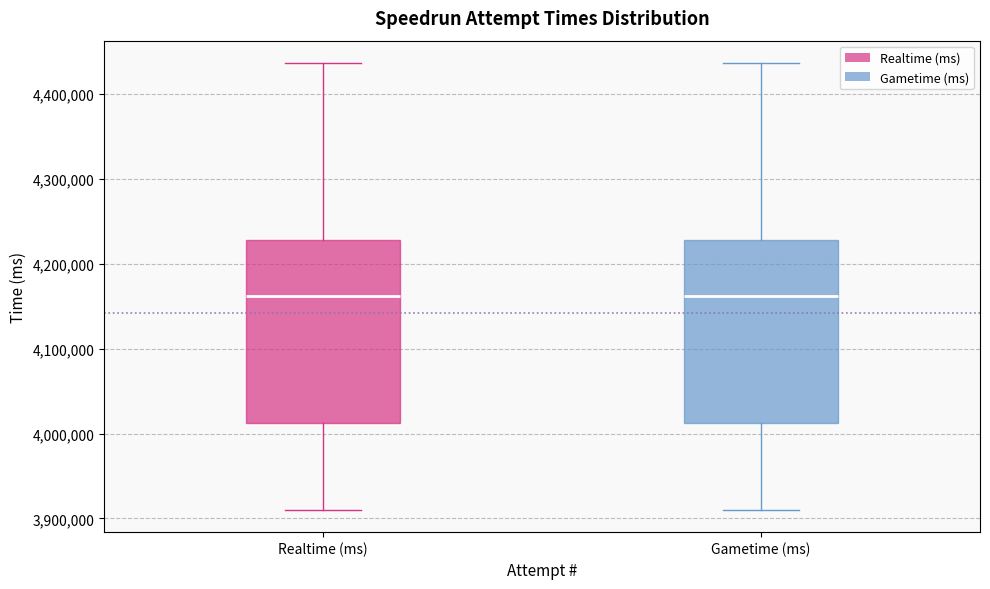

Reading left to right, read every box against the y-axis: the position of its median line, the range the box covers, and the ends of its whiskers. The values are not printed on the chart, so give them approximately, as read against the axis.

Realtime (ms): median 4160000, box 4010000 to 4230000, whiskers 3910000 to 4440000
Gametime (ms): median 4160000, box 4010000 to 4230000, whiskers 3910000 to 4440000